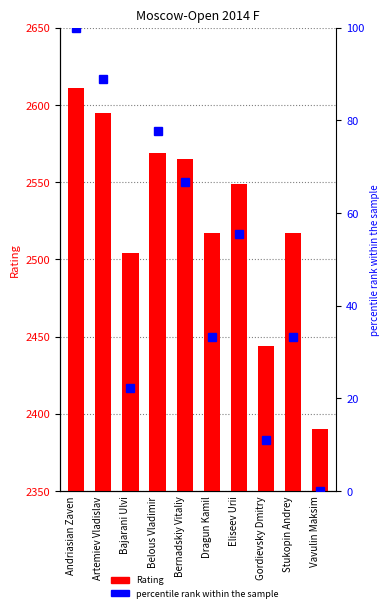

What is the highest value of the percentile rank within the sample series?

100.0